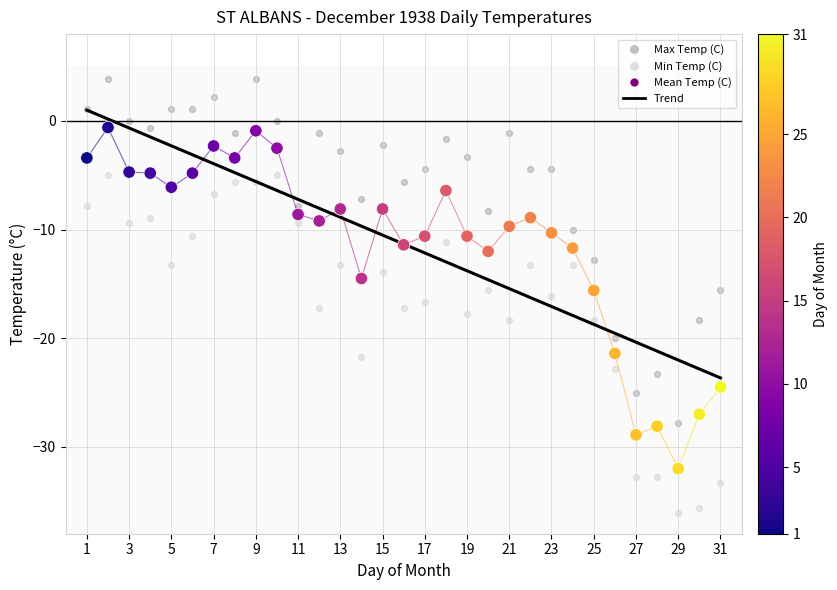

What is the X range (max minus min) for the scatter plot?

30.0